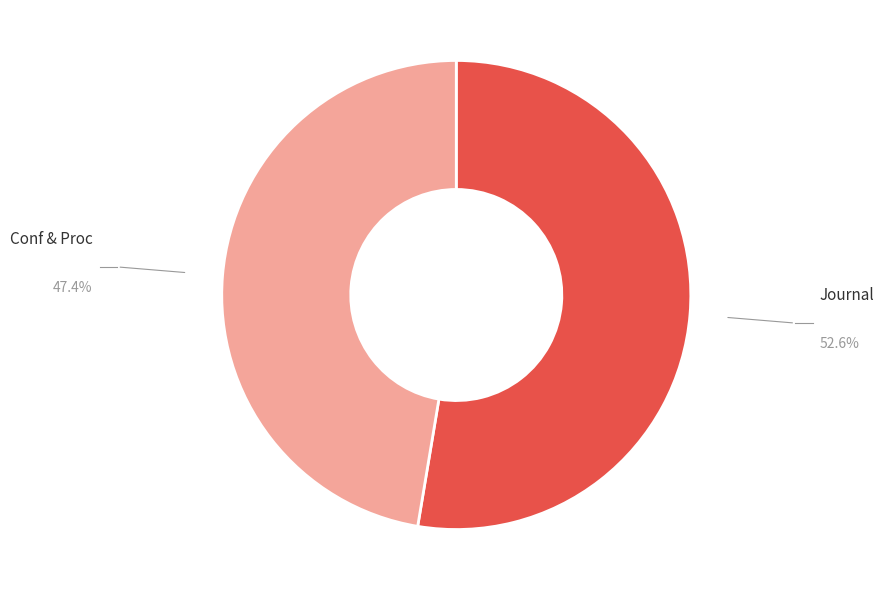

What is the smallest slice in the pie chart?

Conf & Proc